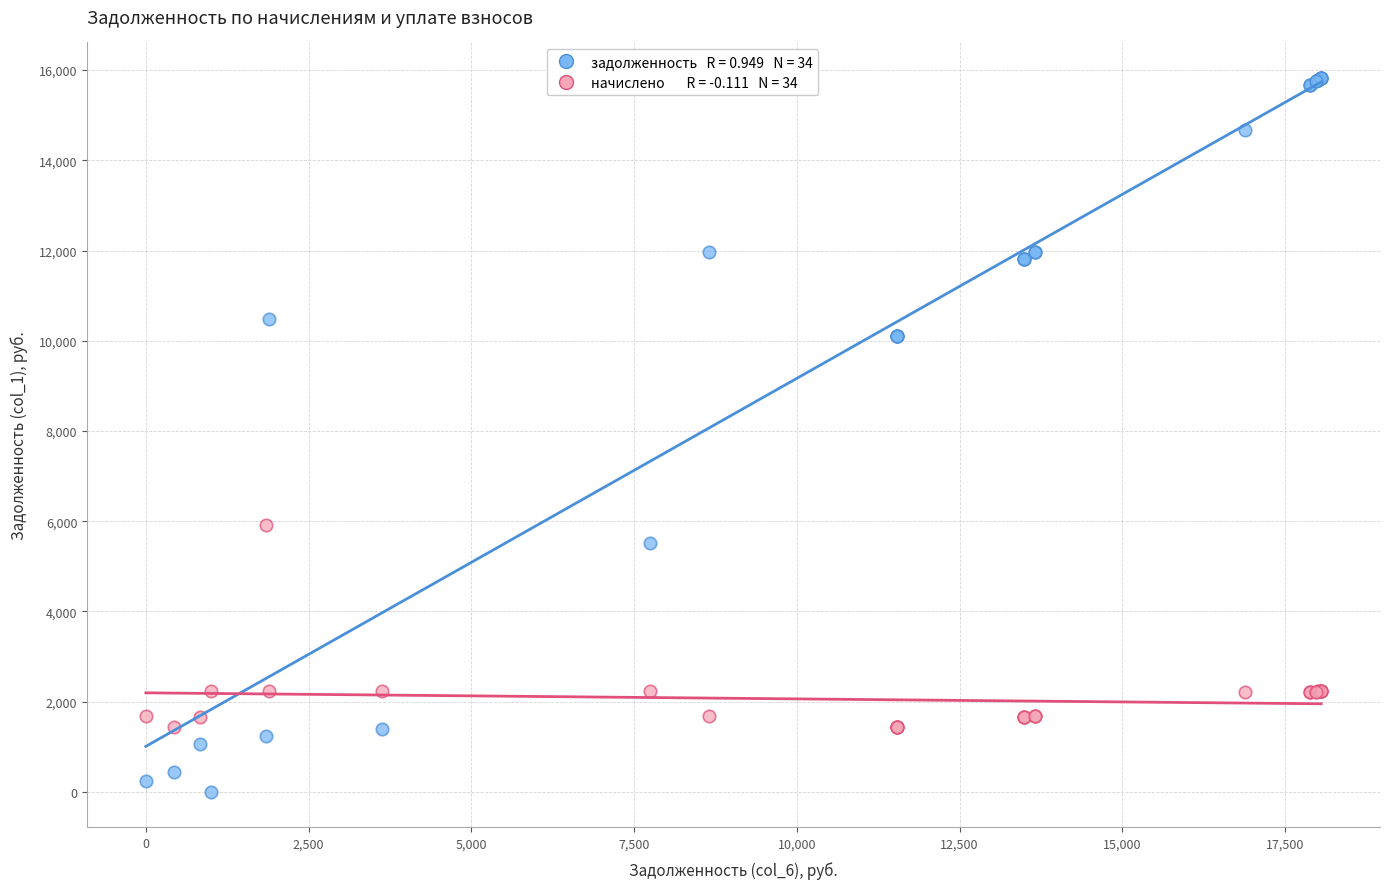

Across all series, what Y value is closest to 7911?

5922.4